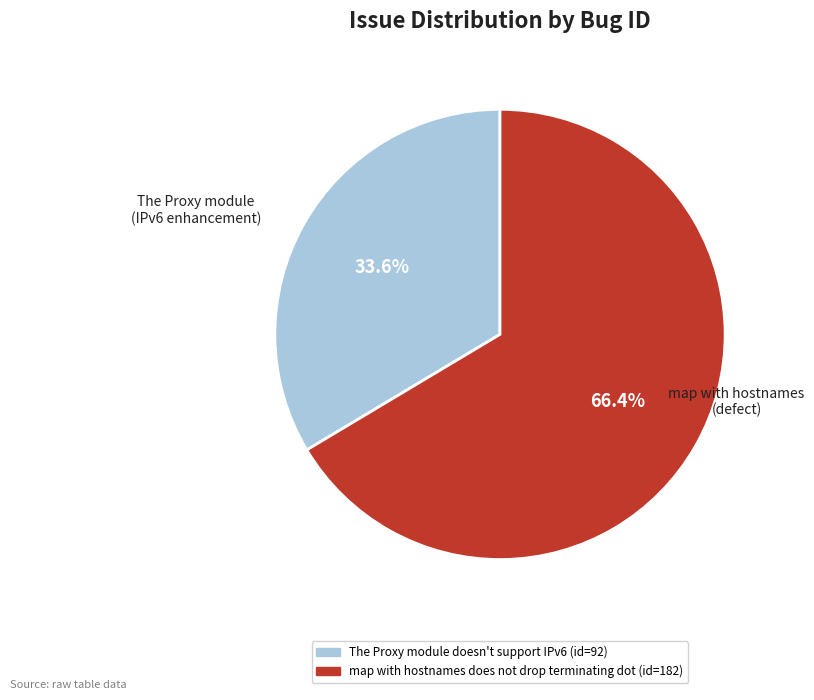

Is there any slice that represents more than half of the pie?

Yes